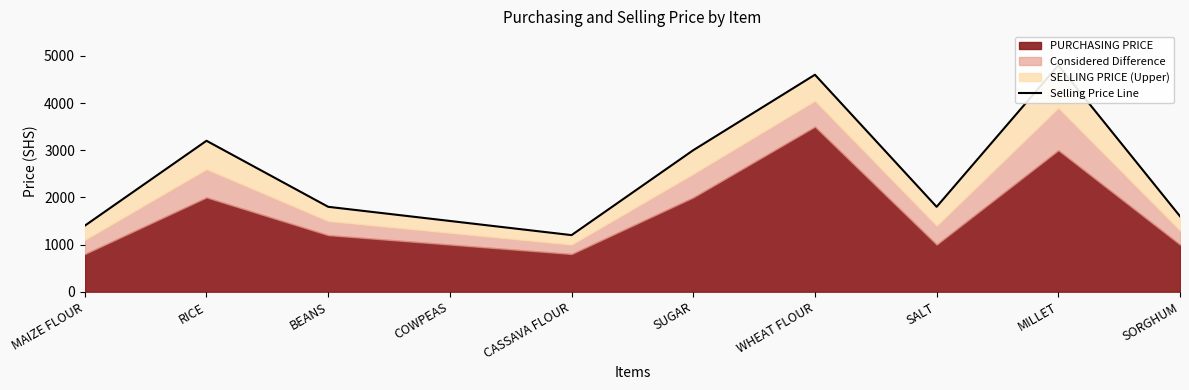

List the labels in order of value, smallest first.

CASSAVA FLOUR, MAIZE FLOUR, COWPEAS, SORGHUM, BEANS, SALT, SUGAR, RICE, WHEAT FLOUR, MILLET